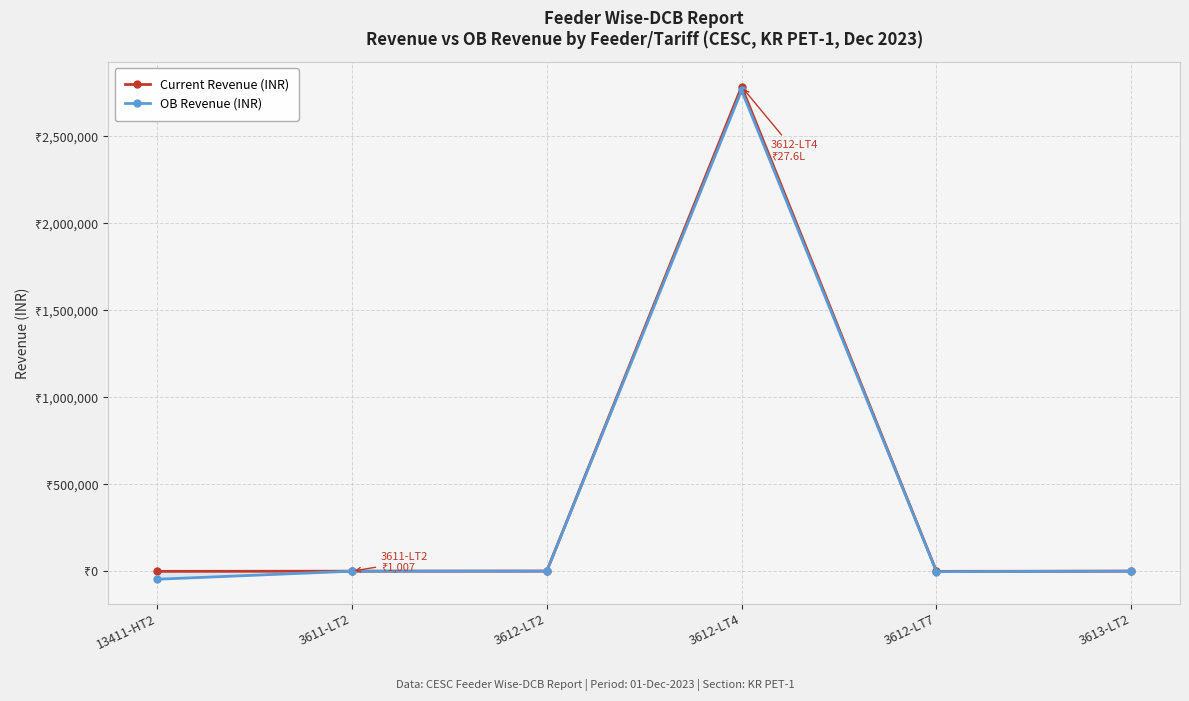

List the series in order of their overall mean, lowest first.

OB Revenue (INR), Current Revenue (INR)